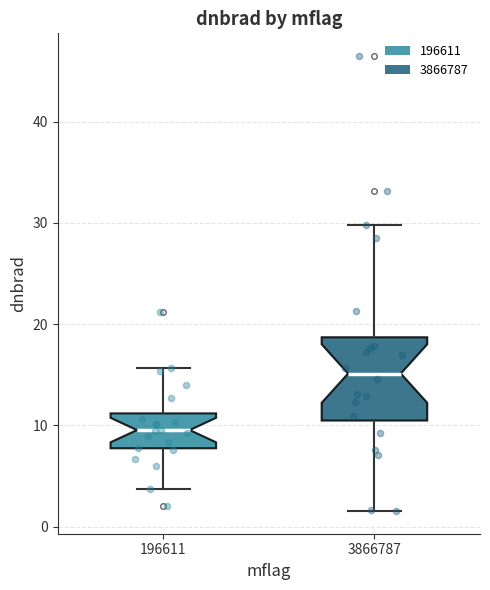

Which box is the tallest, from its lower edge to its upper edge?

3866787